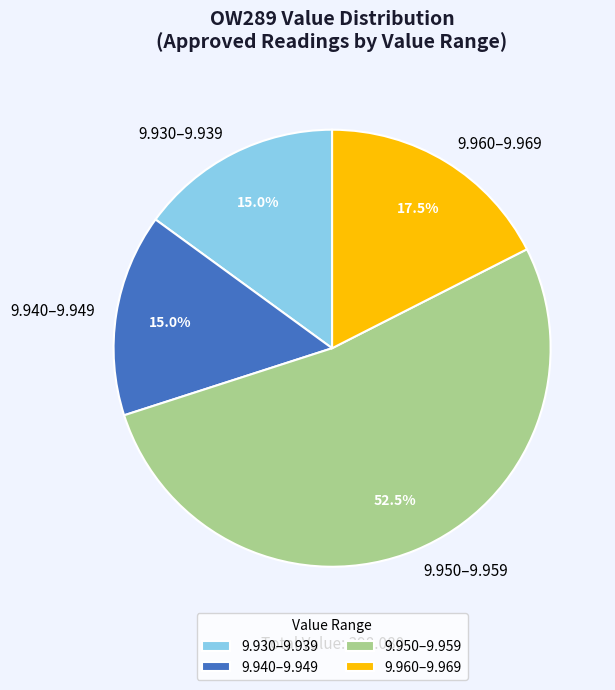

How many slices are in this pie chart?

4